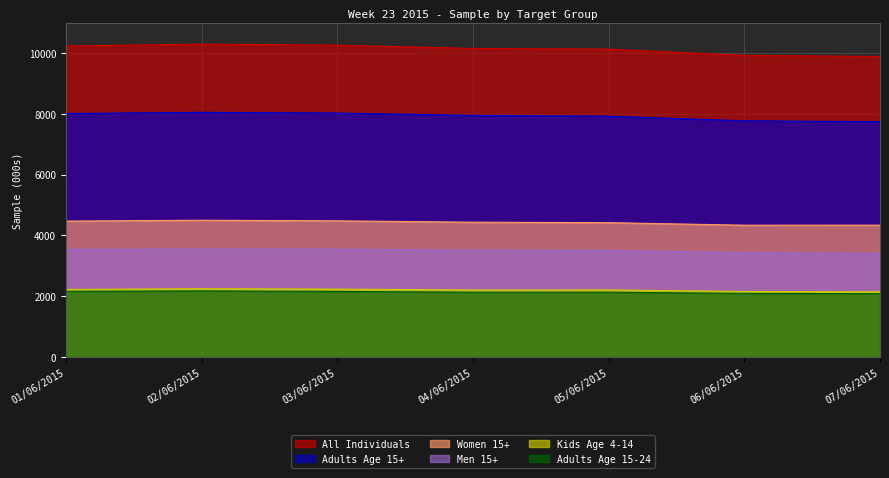

Is the value of Men 15+ at 05/06/2015 greater than the value of All Individuals at 03/06/2015?

No